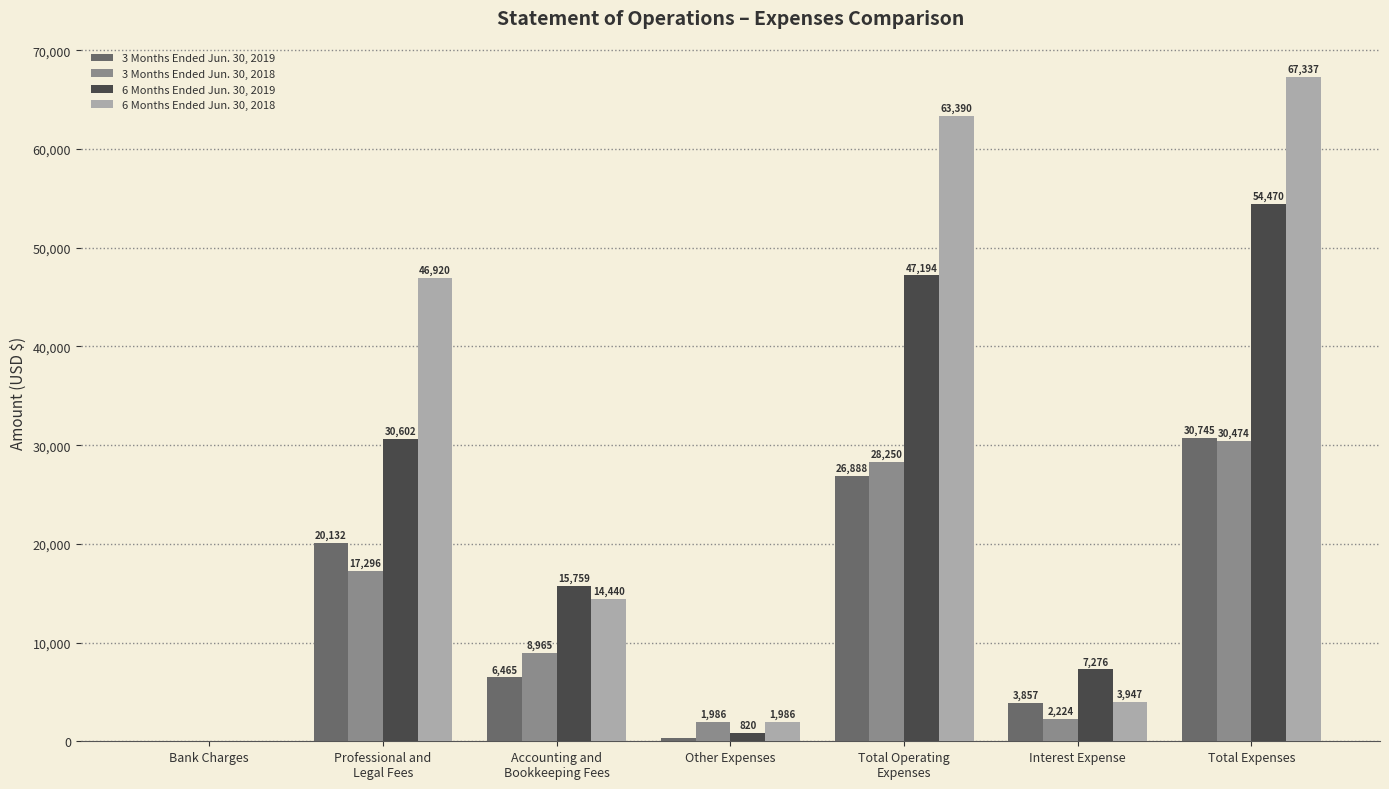

Which series has the largest total across all categories?

6 Months Ended Jun. 30, 2018